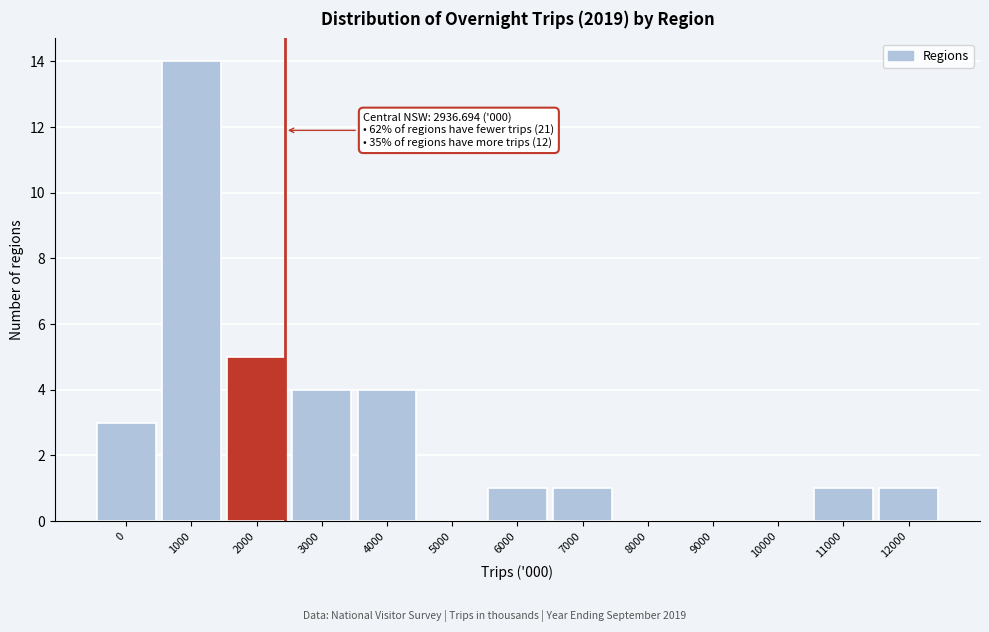

Reading left to right, list all the values displayed in this chart.

0=3	1000=14	2000=5	3000=4	4000=4	5000=0	6000=1	7000=1	8000=0	9000=0	10000=0	11000=1	12000=1